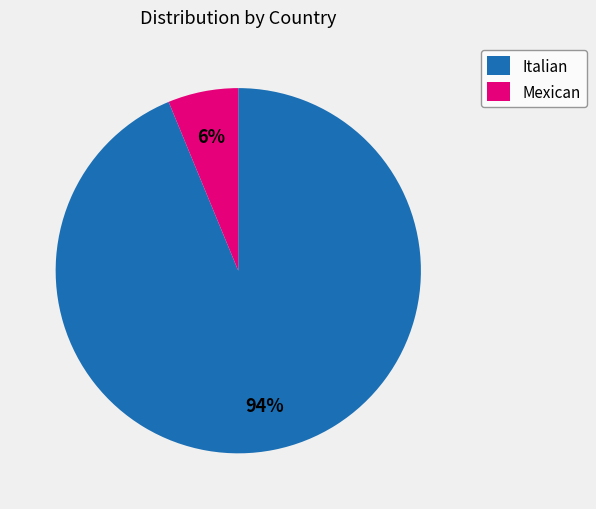

Does any single category account for the majority?

Yes